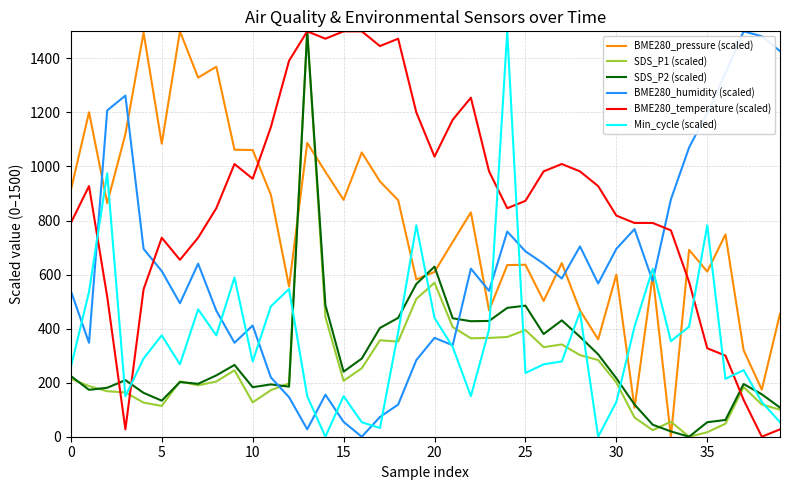

How many times do Min_cycle (scaled) and SDS_P1 (scaled) cross each other?

11